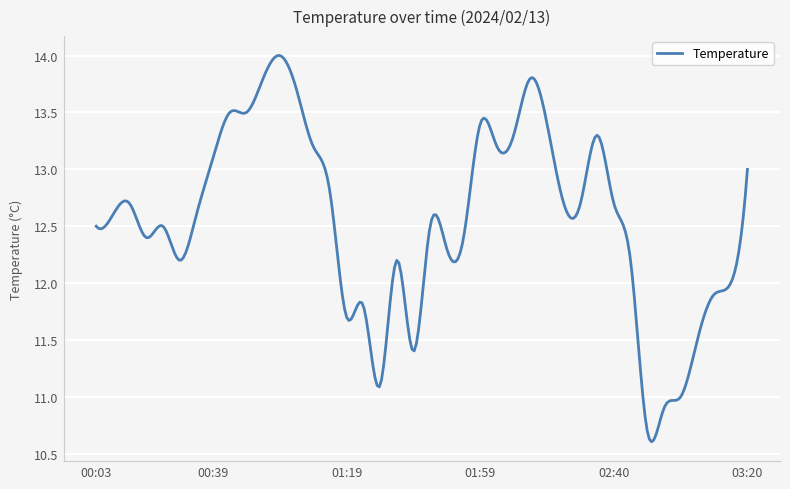

What is the difference between the maximum and minimum values?

3.4